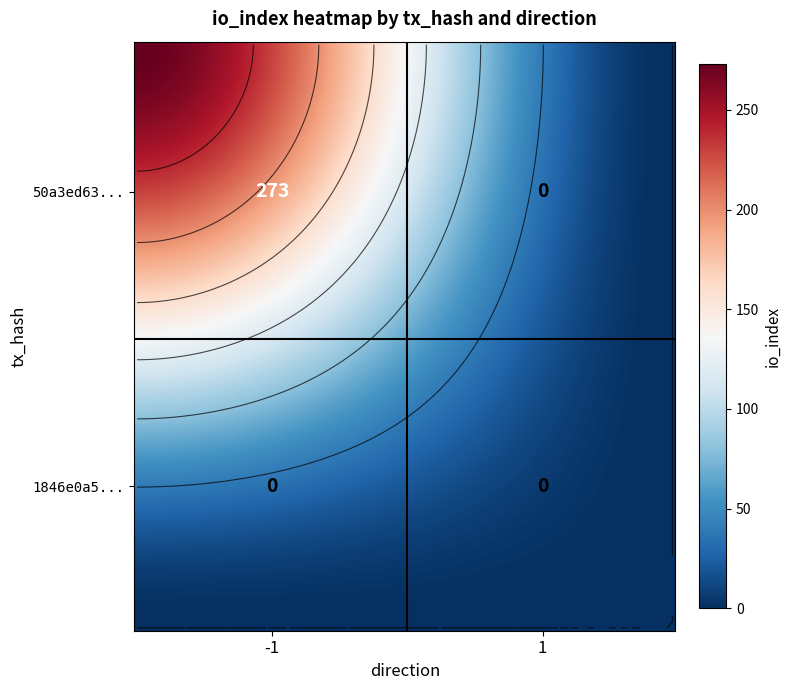

Read the 50a3ed63f8d978028ada8b36269abe20e04e24f value at io_index.

273